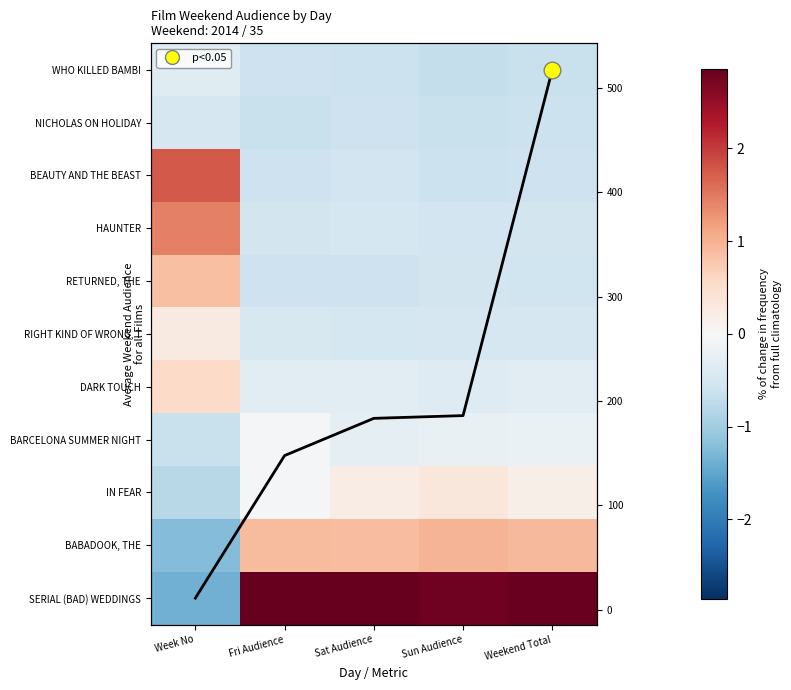

At which label does BARCELONA SUMMER NIGHT reach its minimum?

Week No